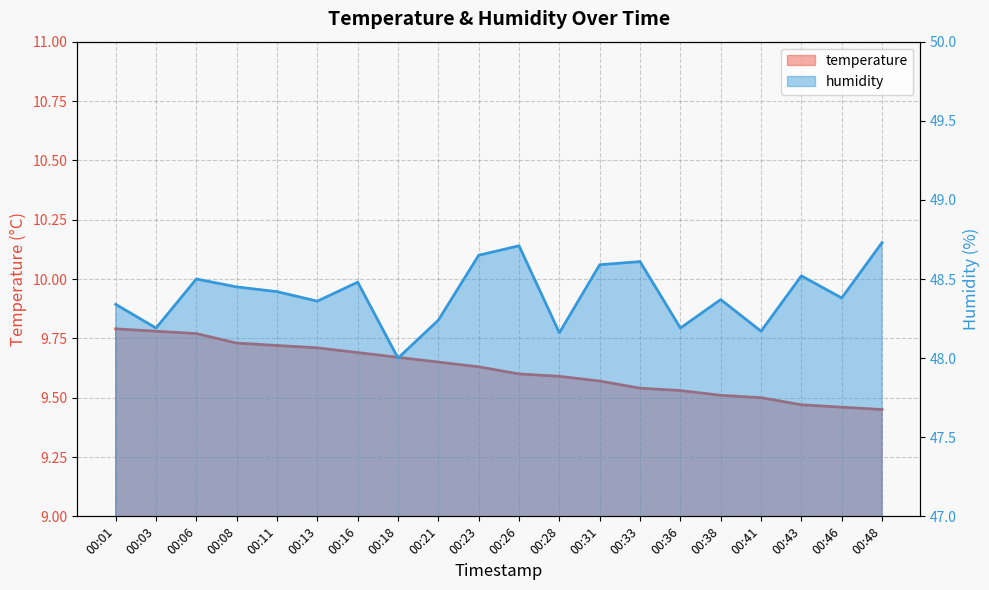

Rank the series by their maximum value, from lowest to highest.

temperature, humidity